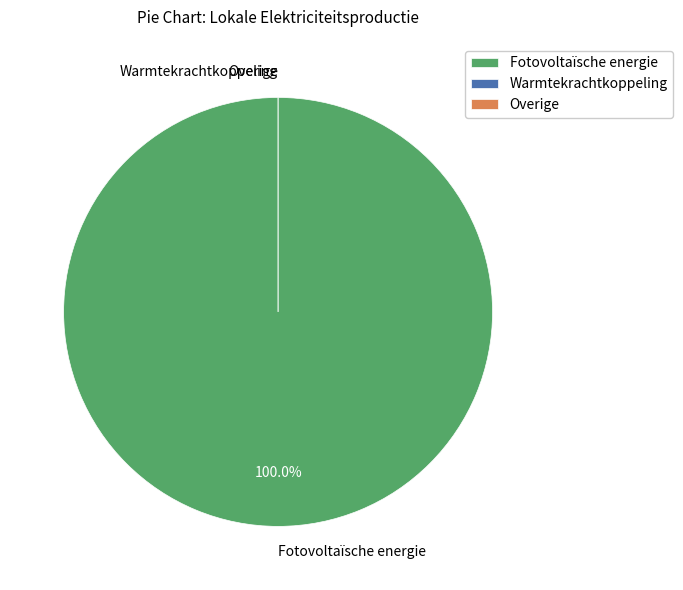

Is it true that Fotovoltaïsche energie is 95% of the pie?

False